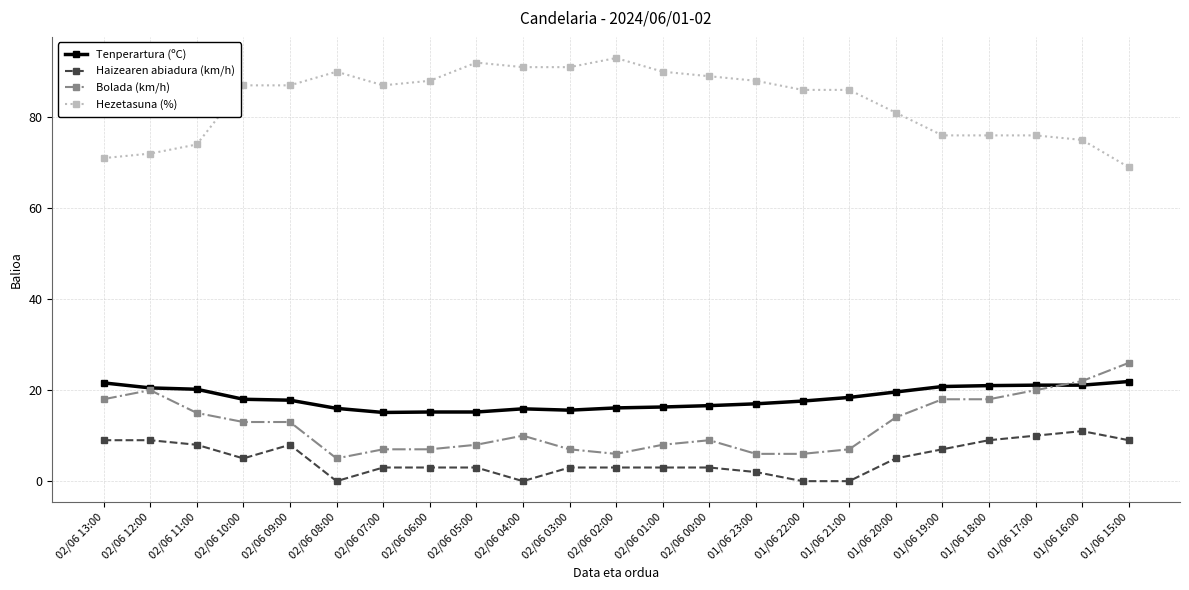

What is the maximum value shown in the chart?

93.0